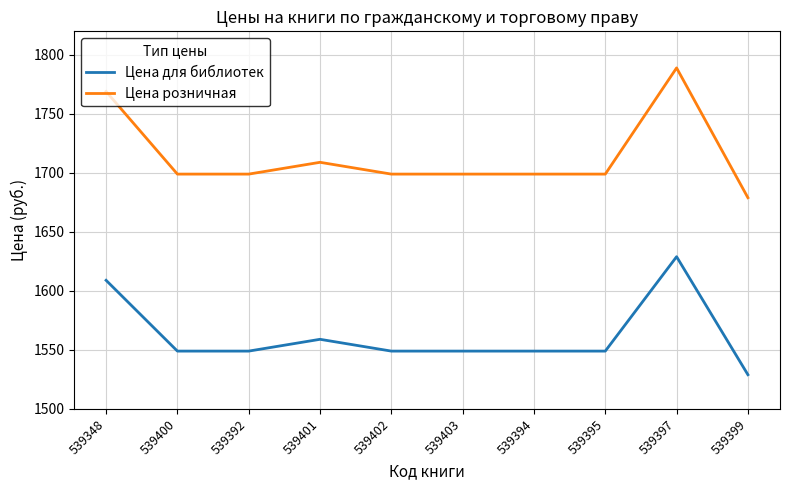

What is the sum of the Цена розничная values at 539395 and 539348?

3468